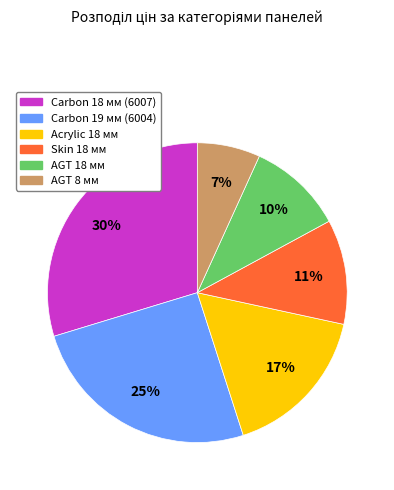

Is the sum of Carbon 18 мм (6007) and AGT 18 мм greater than half?

No